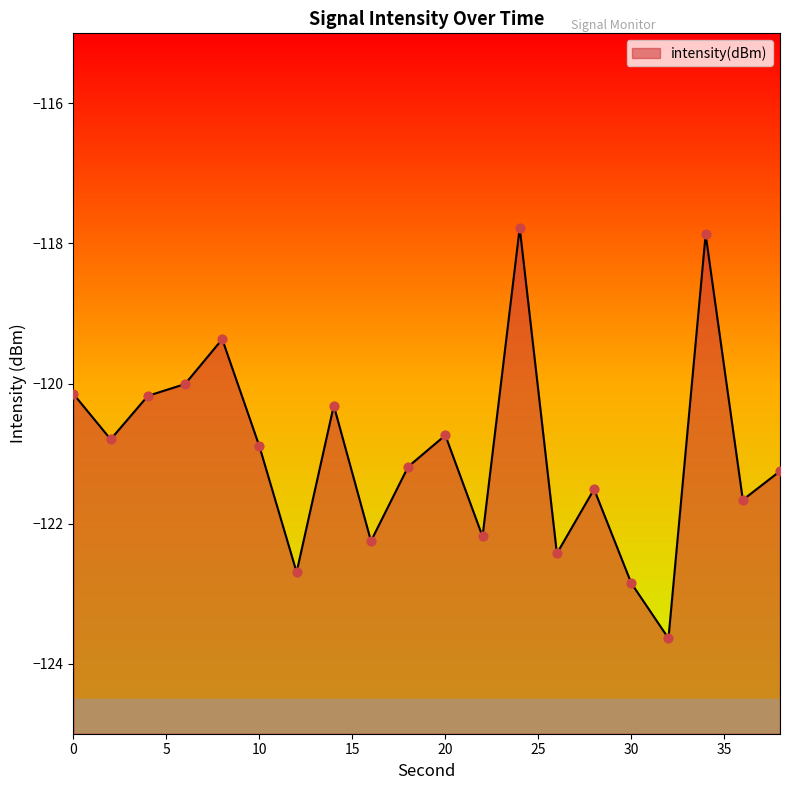

What is the change in value from 10 to 14?

+0.6